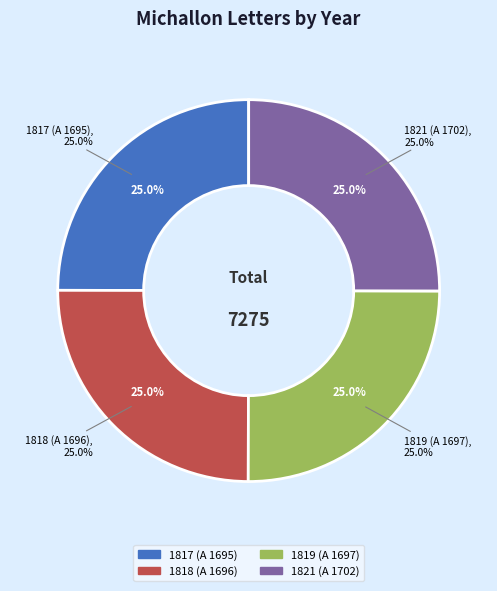

True or false: 1821 (A 1702) accounts for 25% of the total.

True